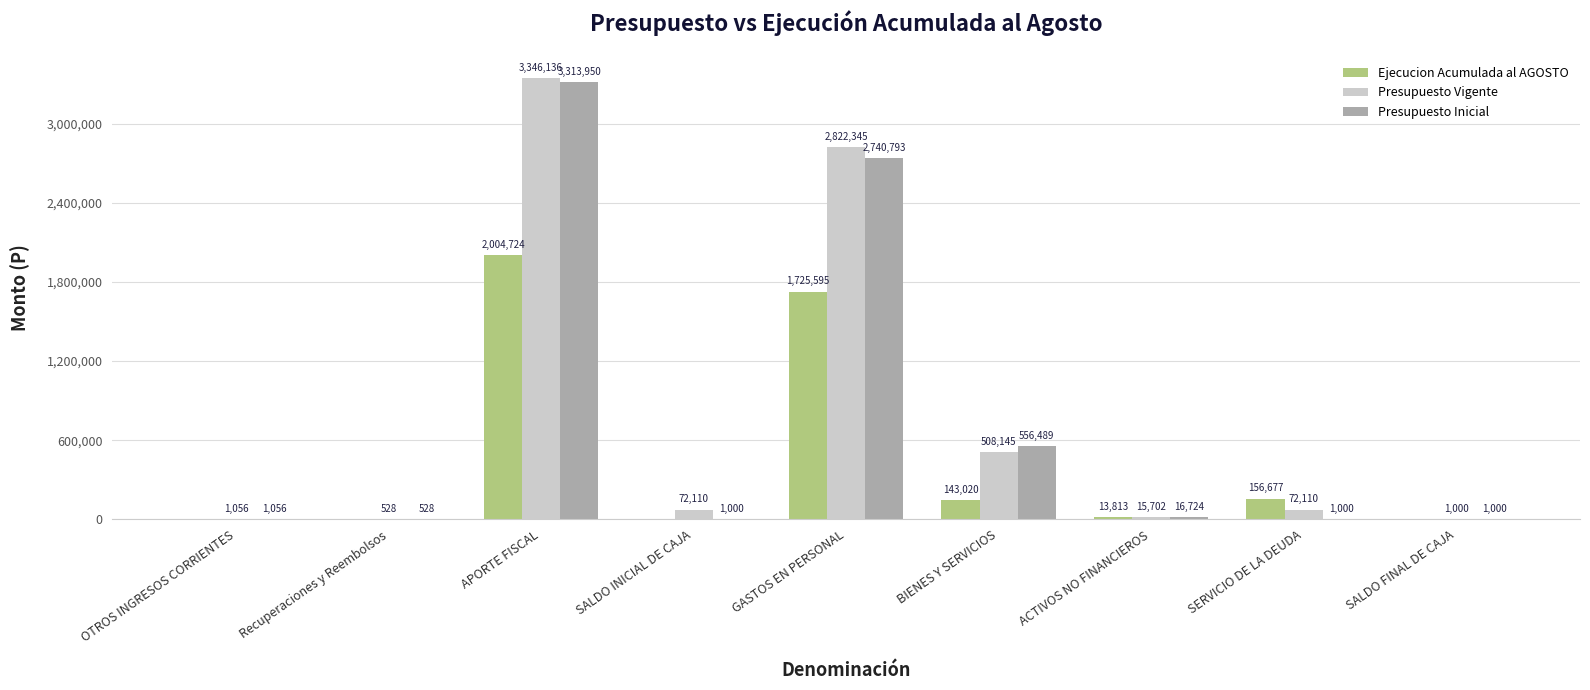

What is the sum of all Presupuesto Inicial values?

6632540